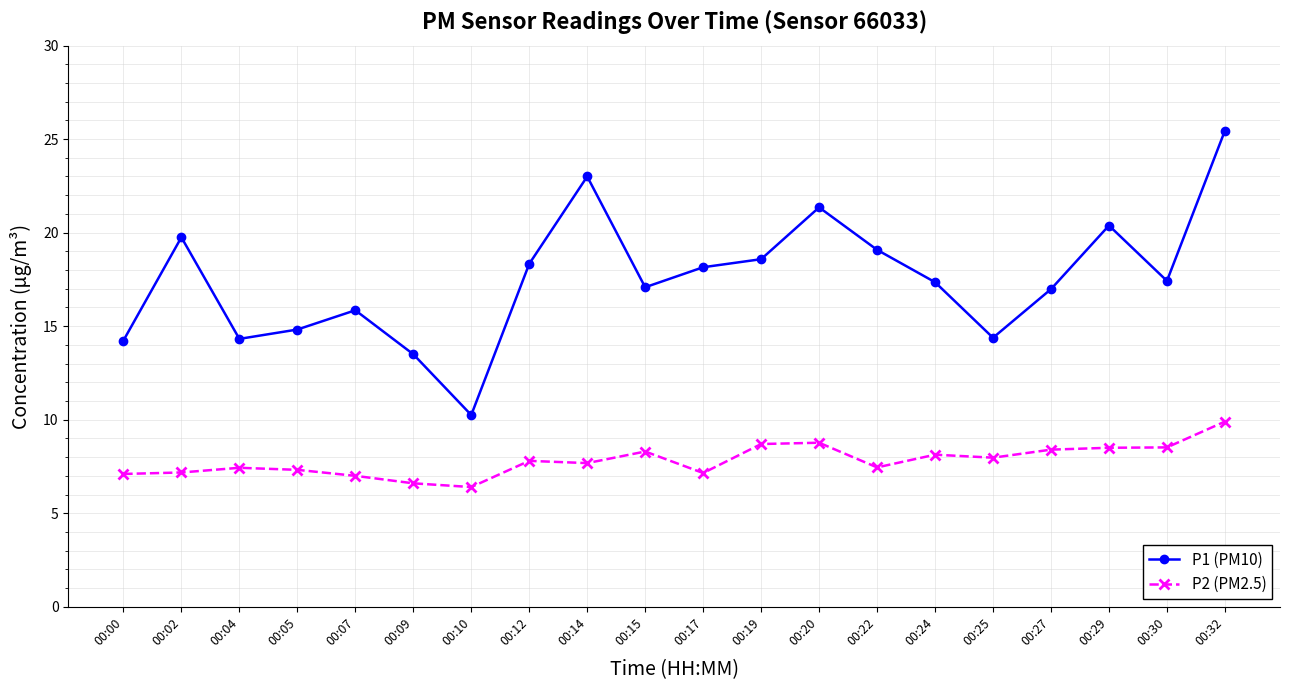

What is the maximum value for P2 (PM2.5)?

9.9